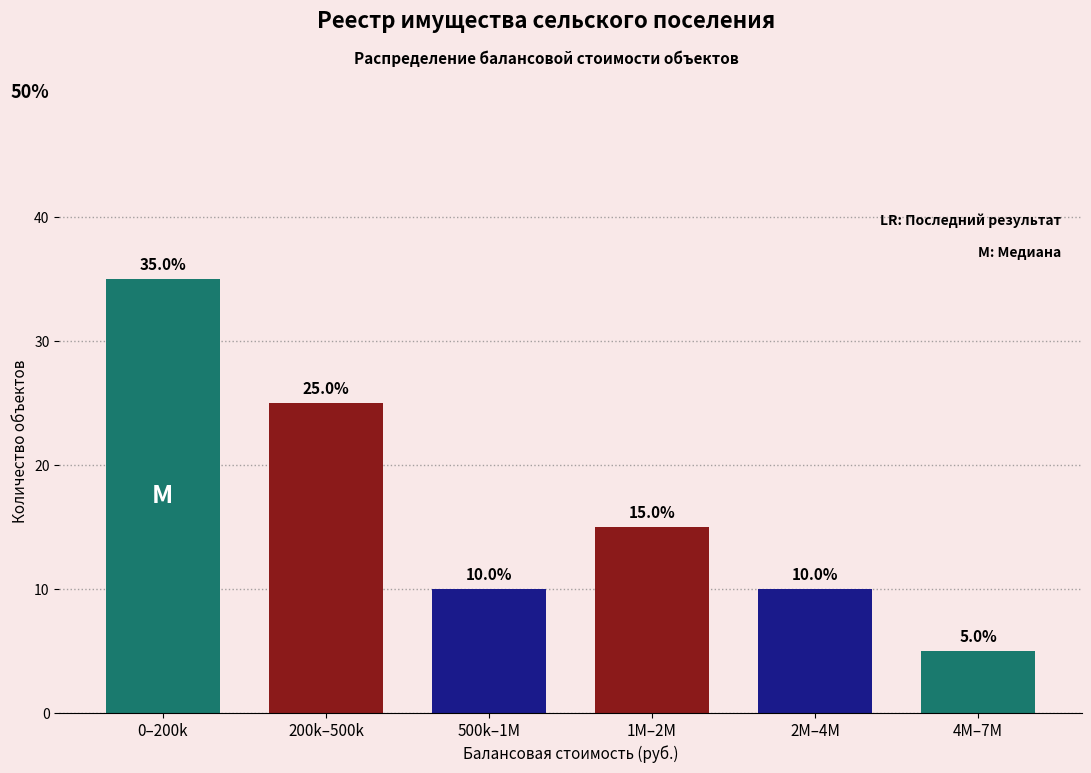

Reading left to right, extract all data points from this chart.

0–200k=35	200k–500k=25	500k–1M=10	1M–2M=15	2M–4M=10	4M–7M=5